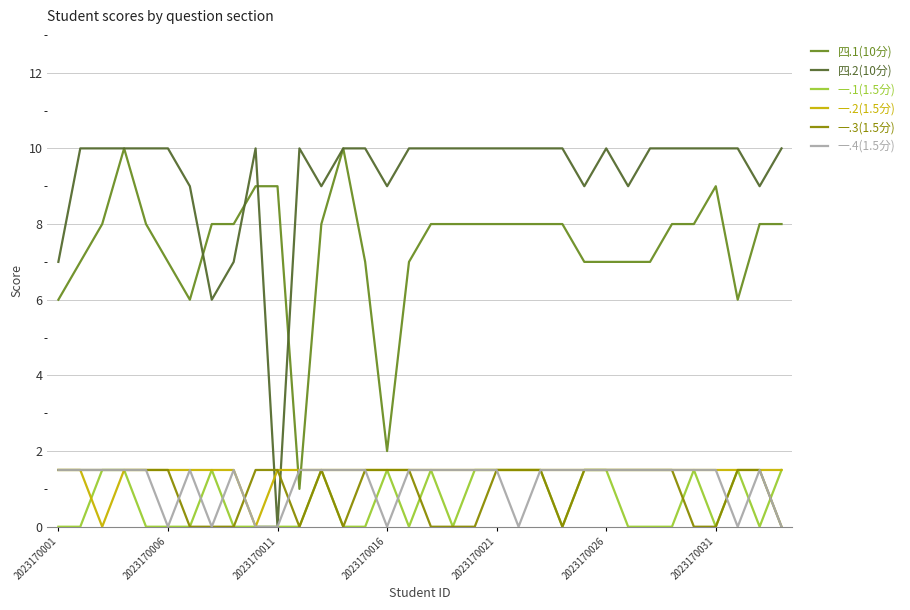

What are all the series names shown in the legend?

四.1(10分), 四.2(10分), 一.1(1.5分), 一.2(1.5分), 一.3(1.5分), 一.4(1.5分)